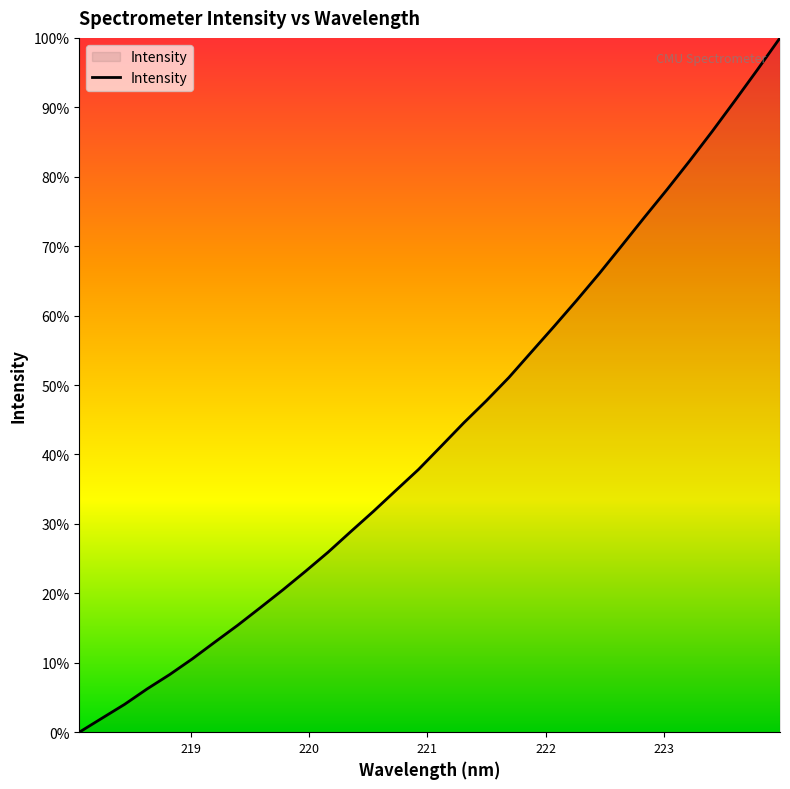

Does the chart display data point markers on the line(s)?

No